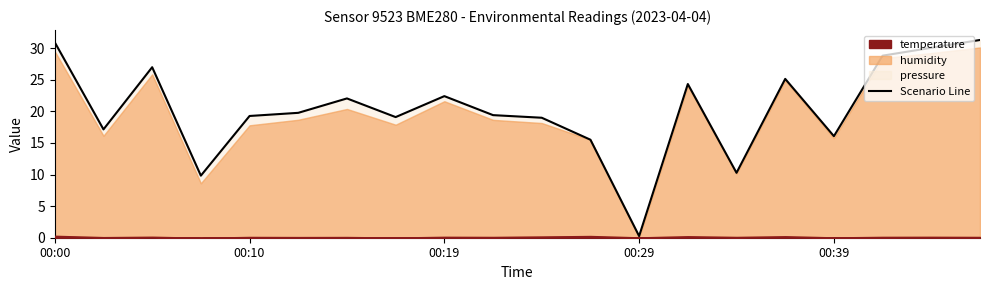

Between 11 and 00:39, which is larger?

00:39